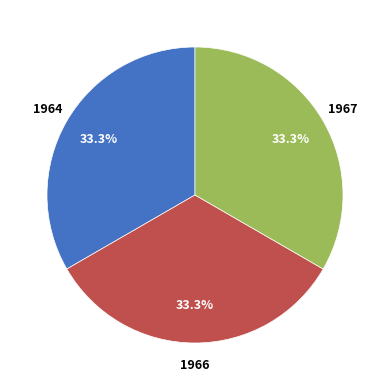

How many slices are in this pie chart?

3